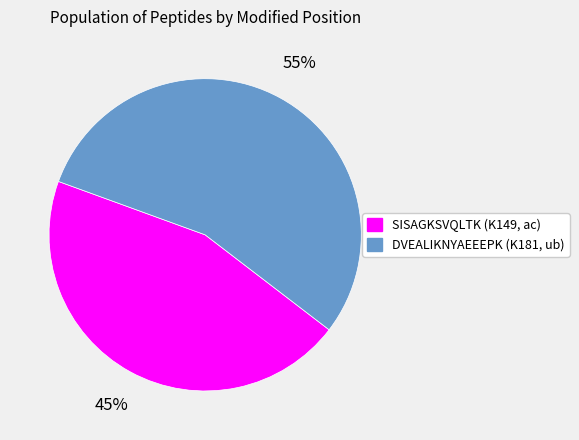

Is the sum of DVEALIKNYAEEEPK and SISAGKSVQLTK greater than half?

Yes